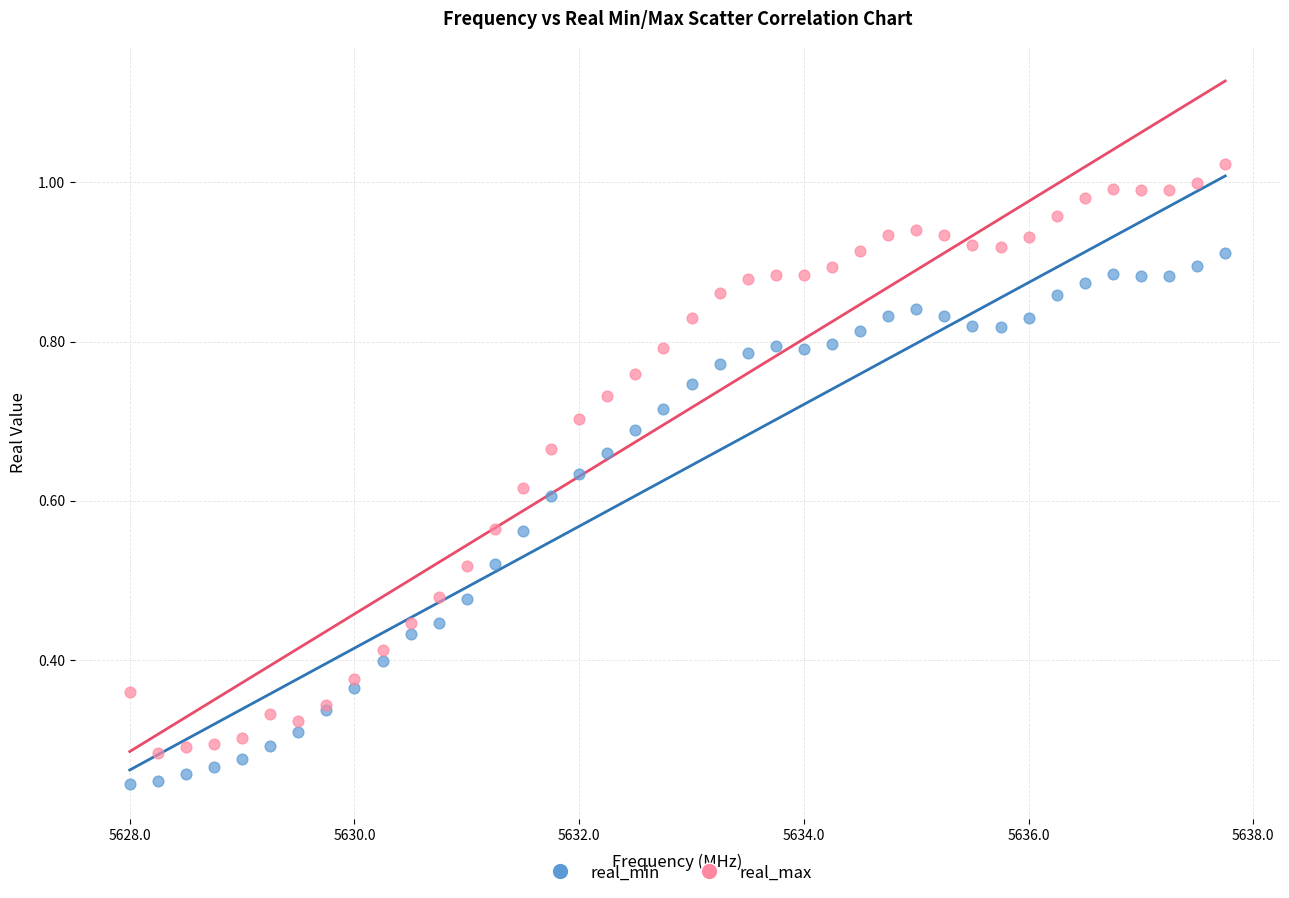

What is the X range (max minus min) for the scatter plot?

9.8